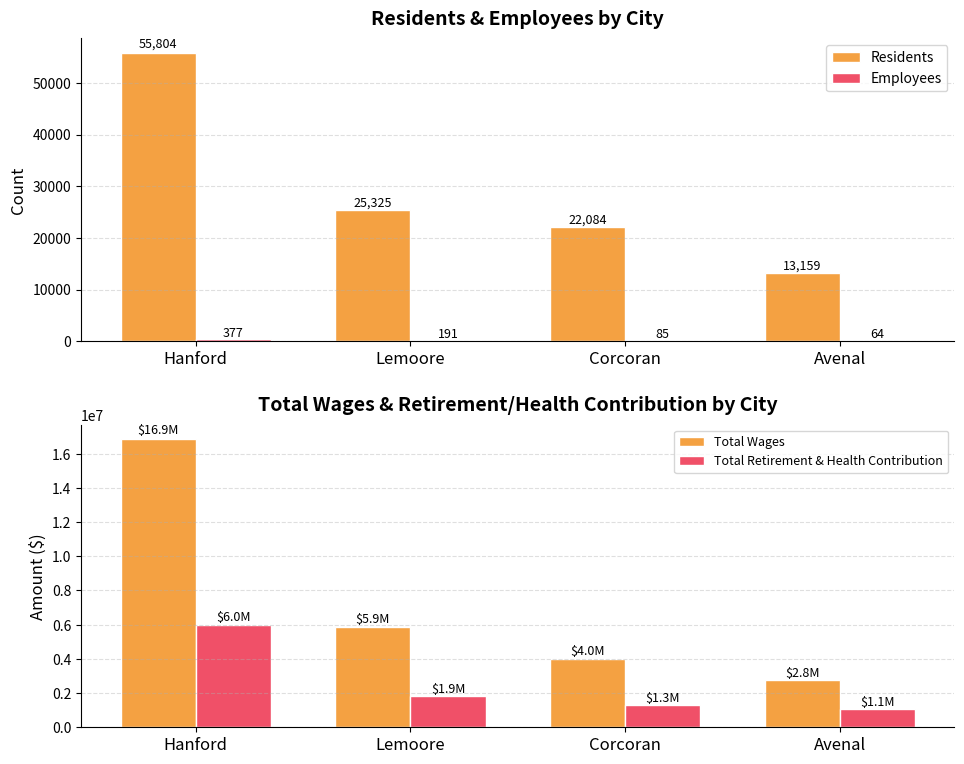

Reading left to right, extract all data points from this chart.

Residents: Hanford=55804	Lemoore=25325	Corcoran=22084	Avenal=13159
Employees: Hanford=377	Lemoore=191	Corcoran=85	Avenal=64
Total Wages: Hanford=16859917	Lemoore=5882479	Corcoran=4016442	Avenal=2777866
Total Retirement & Health Contribution: Hanford=6007264	Lemoore=1855505	Corcoran=1311501	Avenal=1092567